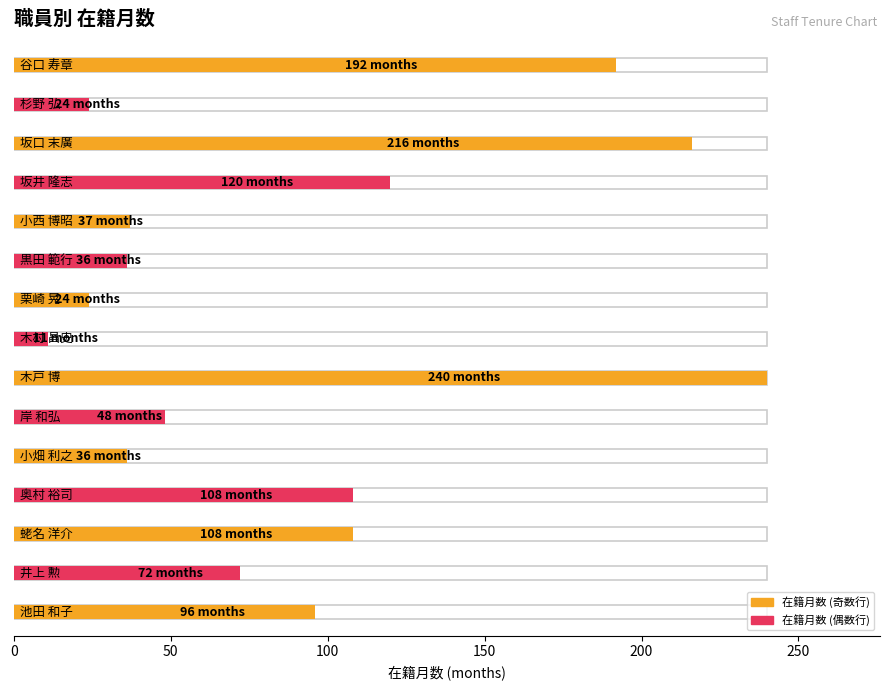

Count the number of categories in the chart.

15